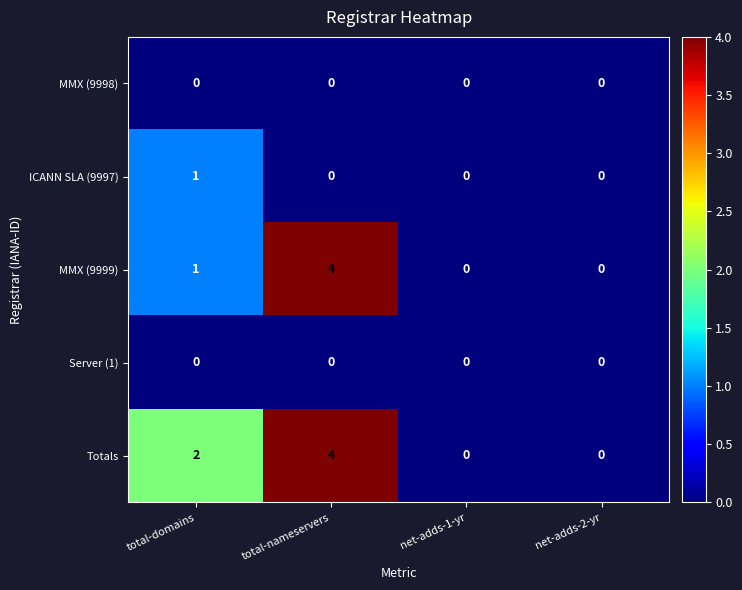

What is the difference between the highest and lowest values at total-nameservers?

4